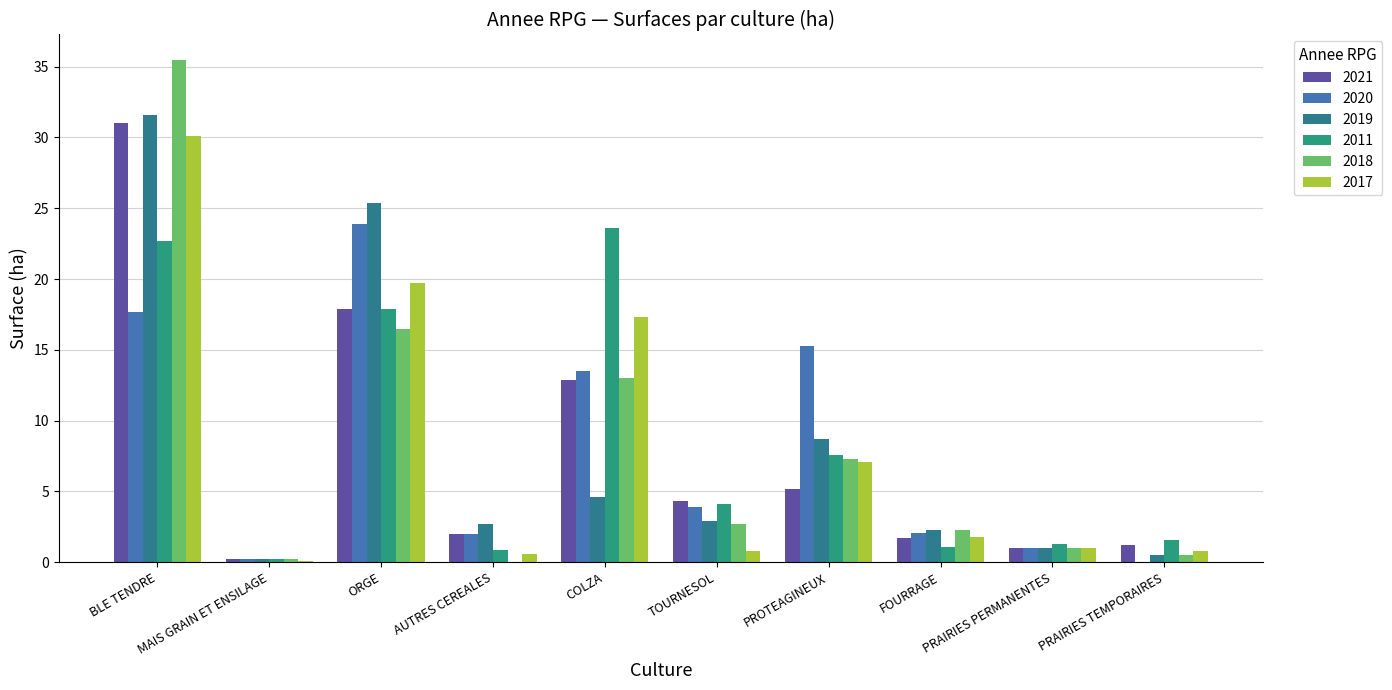

Reading left to right, list all the values displayed in this chart.

2021: 31.0	0.2	17.9	2.0	12.9	4.3	5.2	1.7	1.0	1.2
2020: 17.7	0.2	23.9	2.0	13.5	3.9	15.3	2.1	1.0	0.0
2019: 31.6	0.2	25.4	2.7	4.6	2.9	8.7	2.3	1.0	0.5
2011: 22.7	0.2	17.9	0.9	23.6	4.1	7.6	1.1	1.3	1.6
2018: 35.5	0.2	16.5	0.0	13.0	2.7	7.3	2.3	1.0	0.5
2017: 30.1	0.1	19.7	0.6	17.3	0.8	7.1	1.8	1.0	0.8